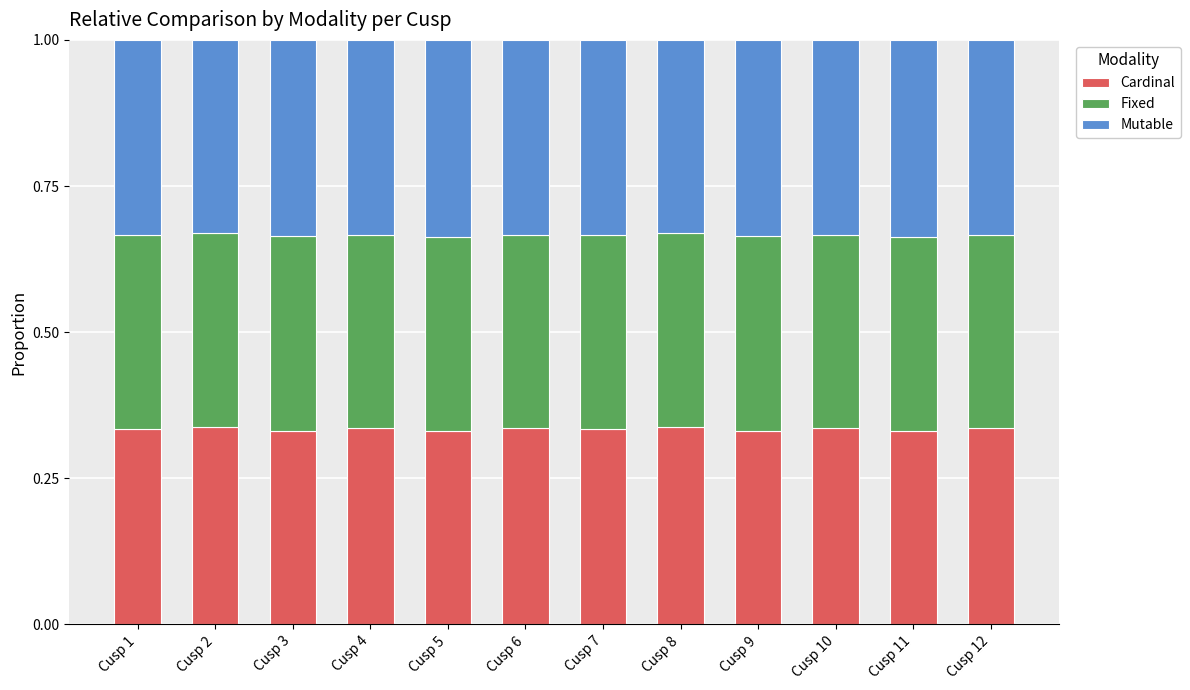

Count the Cardinal values in the range 0 to 1.

12